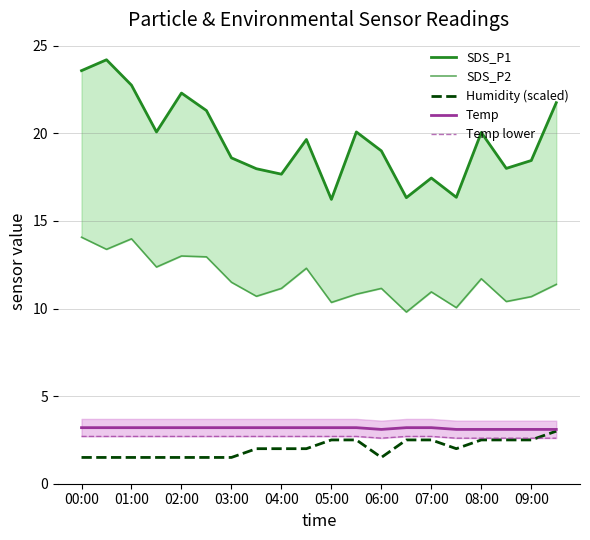

What is the highest value of the Humidity (scaled) series?

3.0